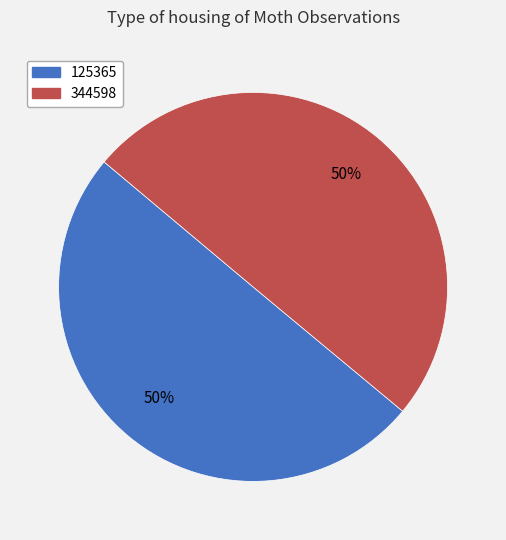

To the nearest percent, what percentage of the pie is 125365?

50%